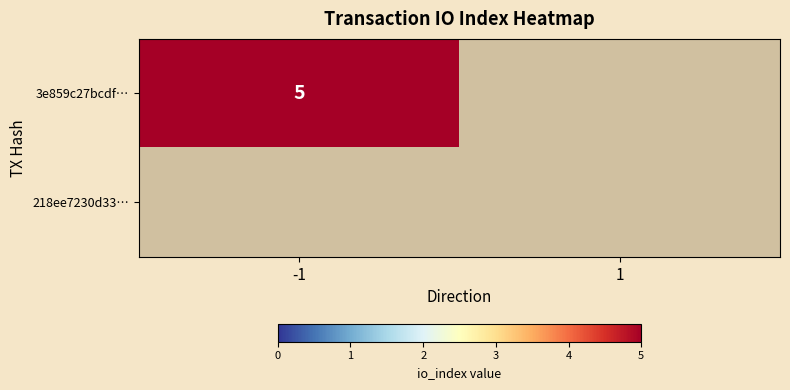

Which label corresponds to the largest value in the chart?

-1